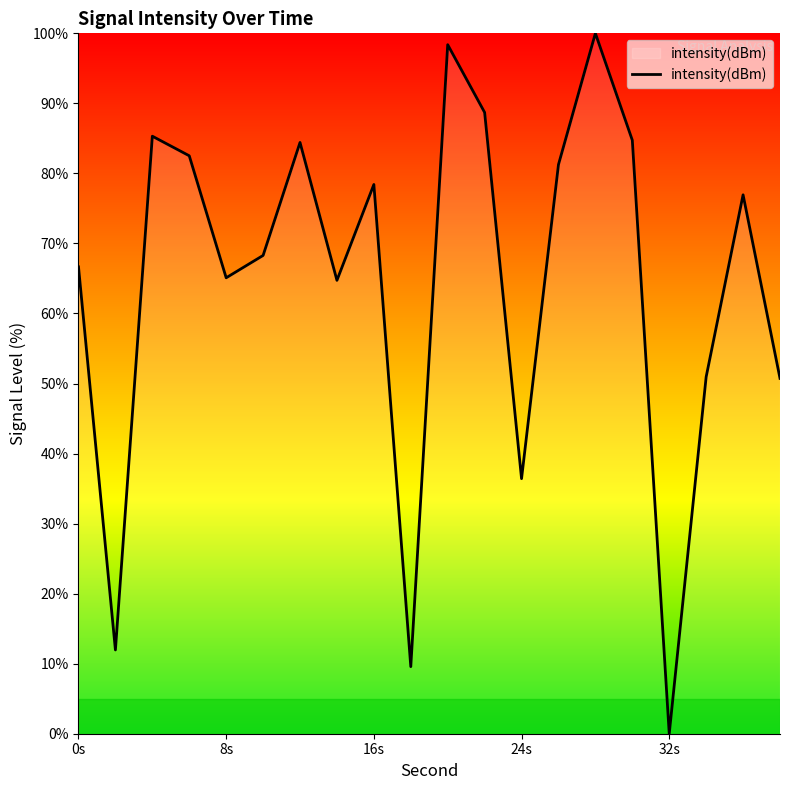

What is the sum of all values?

1285.1